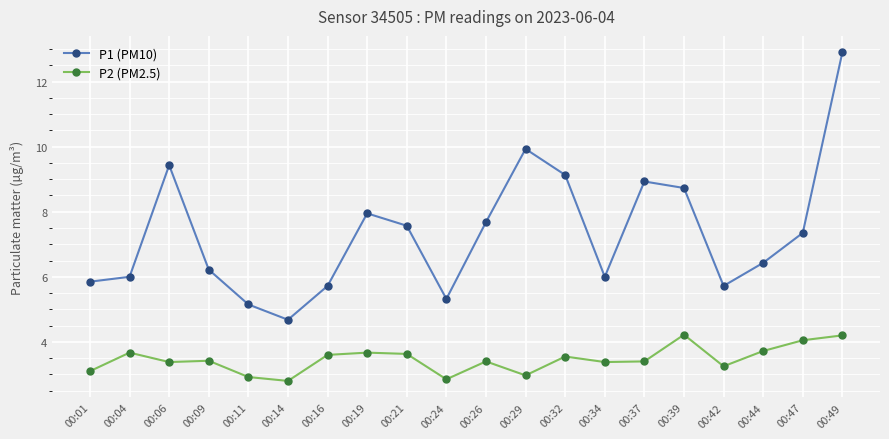

In P1 (PM10), how many points are higher than both neighbors (excluding endpoints)?

4